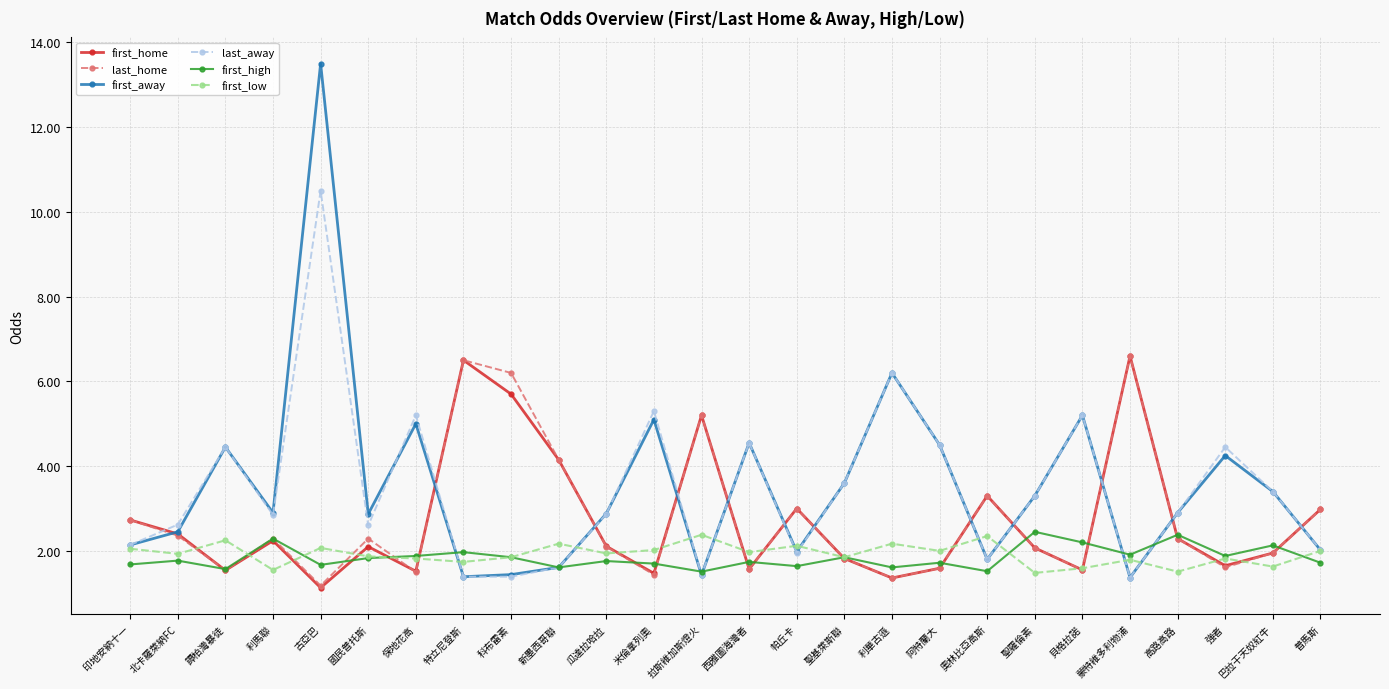

True or false: first_home has more than 1 points higher than both neighbors.

True